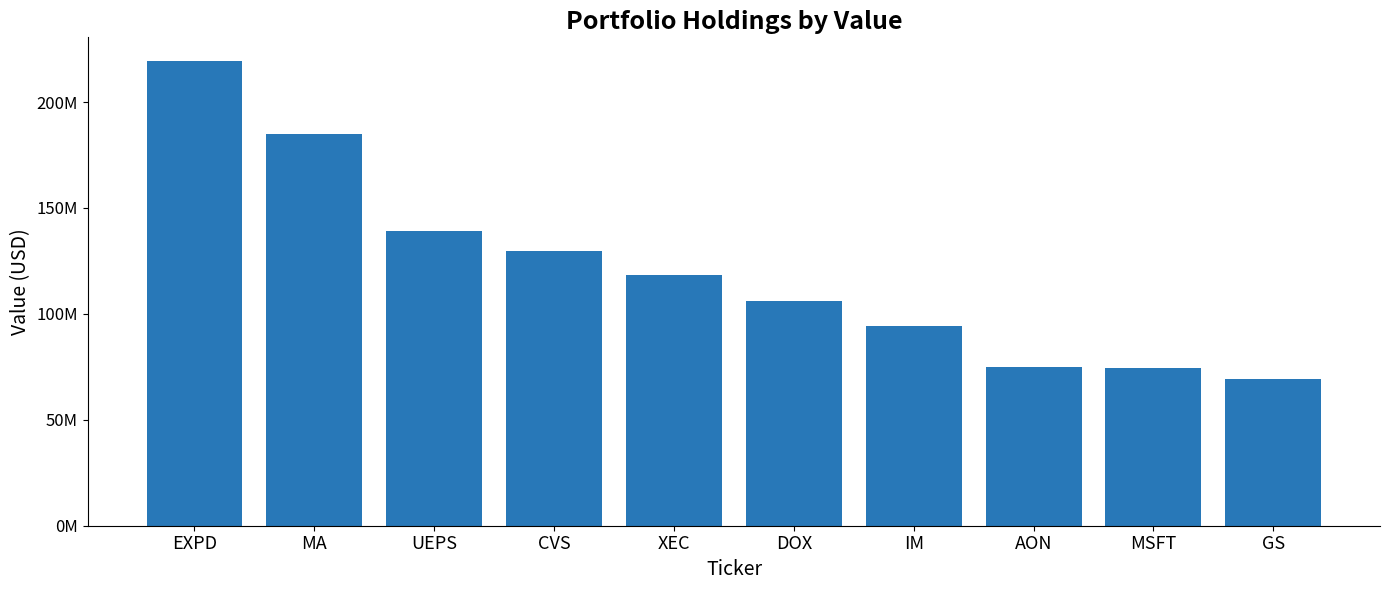

Does the chart contain stacked bars?

No